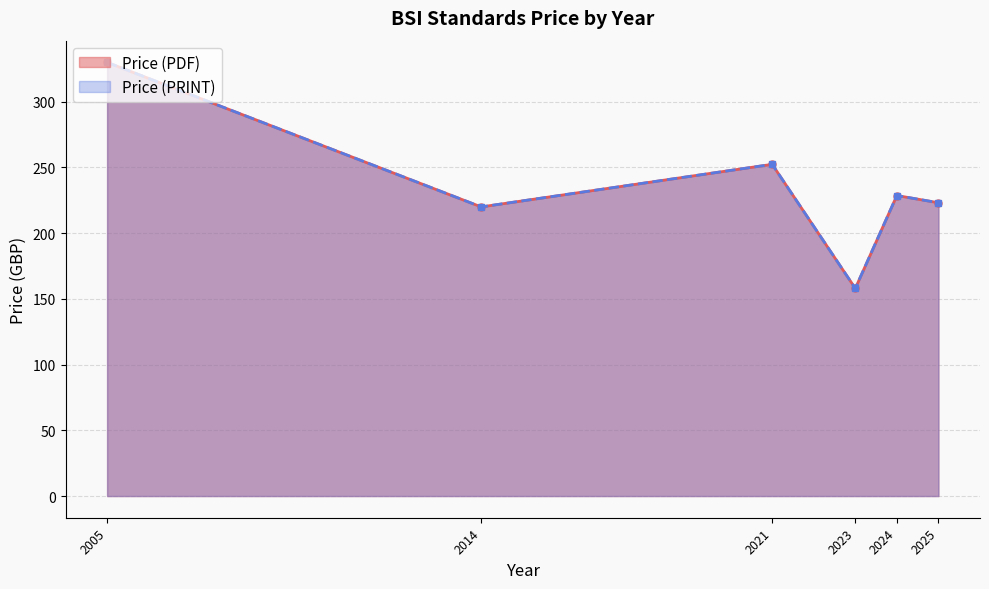

The value of Price (PDF) at 2021 is 107. True or false?

False